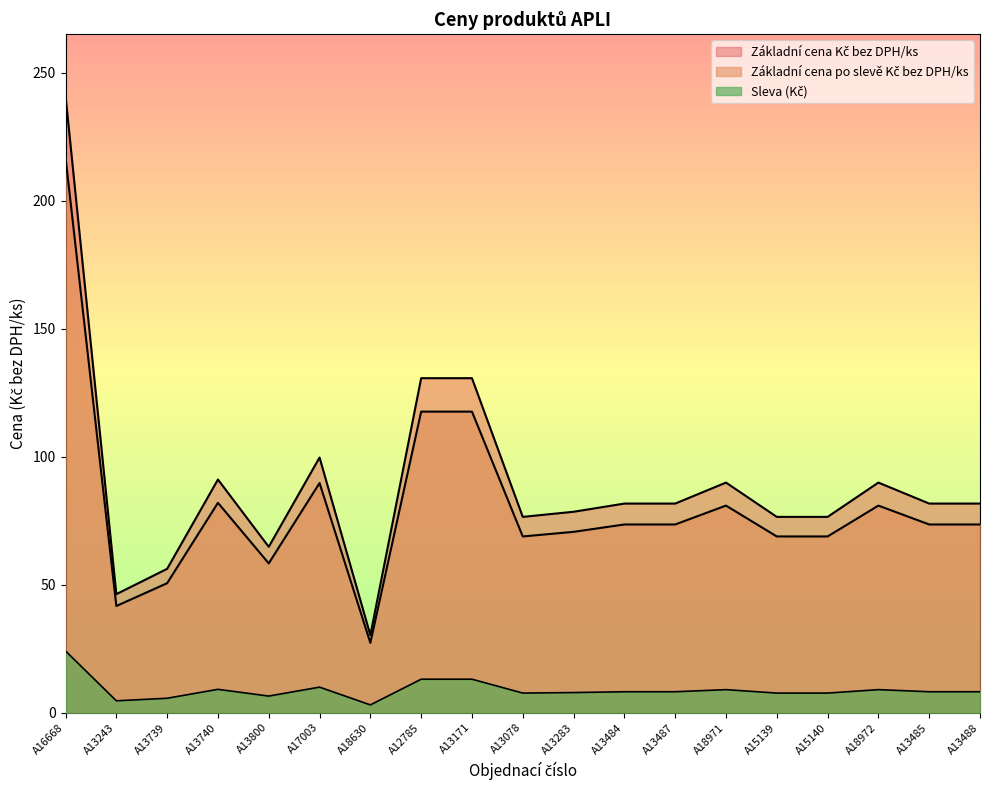

What is the difference between the highest and lowest values at A13078?

7.7